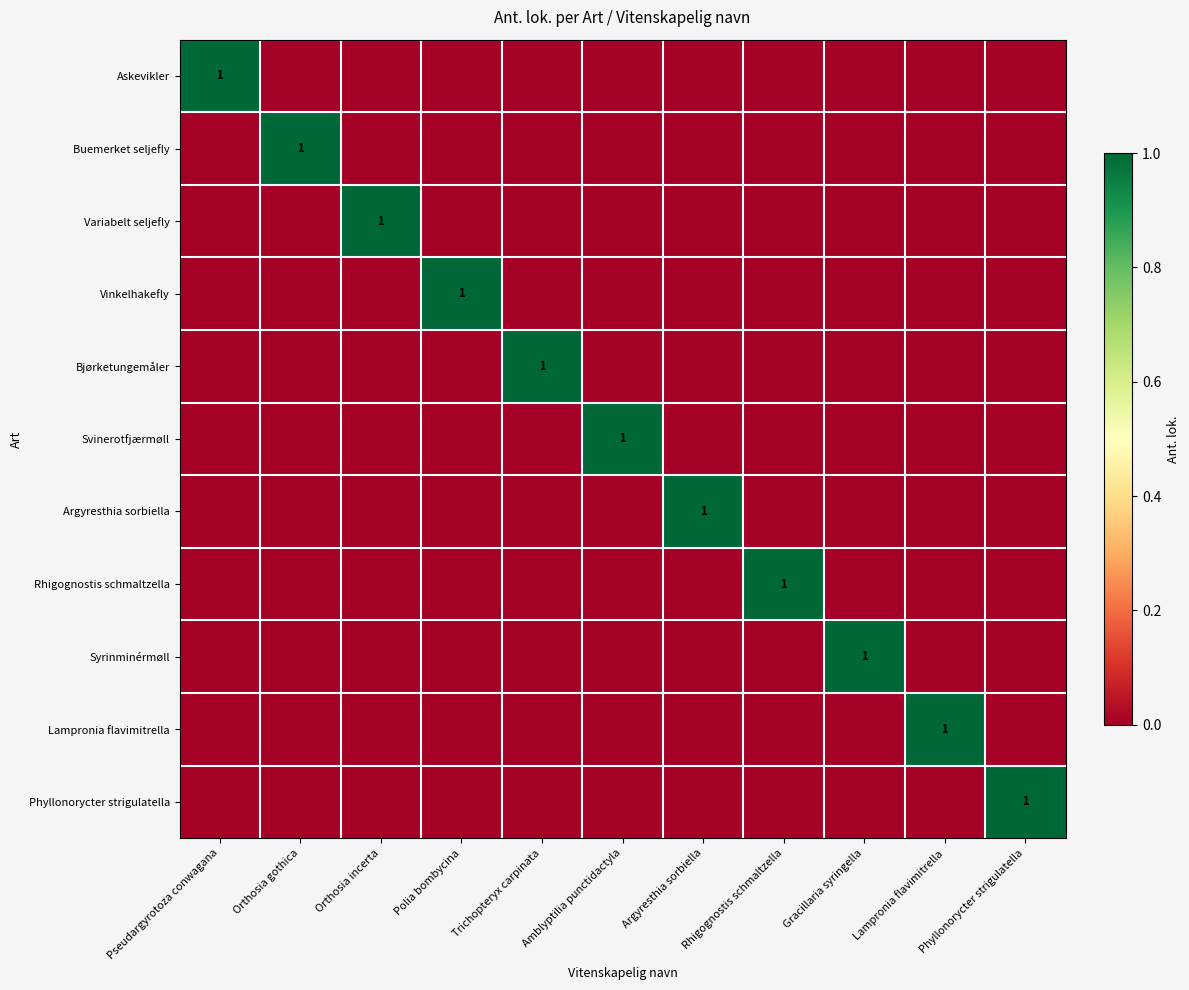

At which category is the sum across all series the highest?

Pseudargyrotoza conwagana